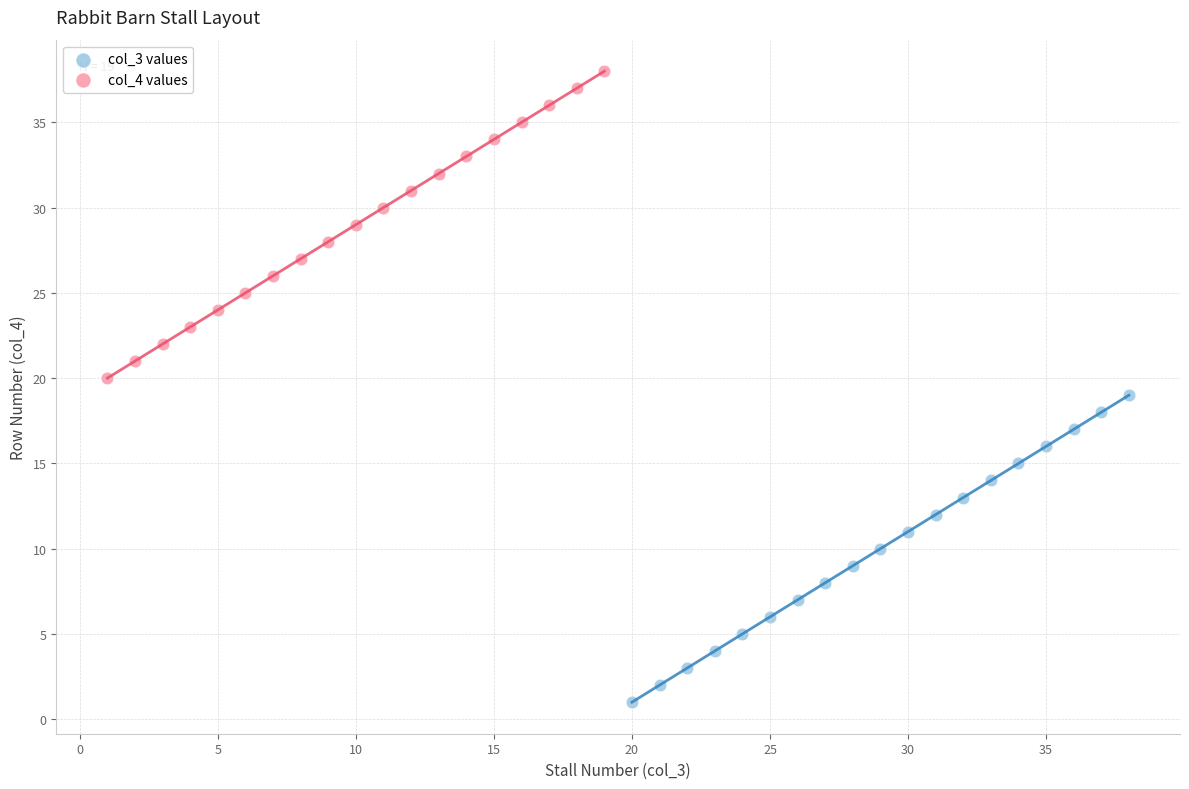

Which series contains the highest Y value?

col_4 values